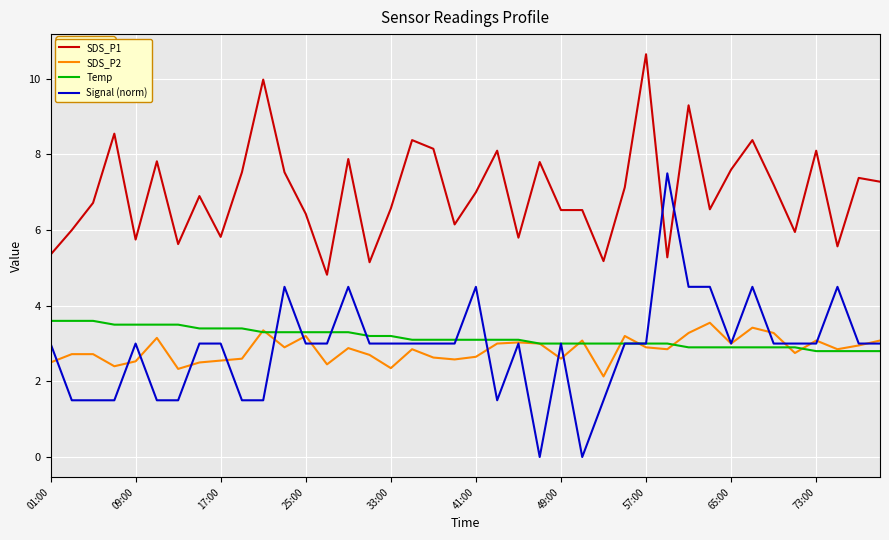

How many lines are shown in the chart?

4